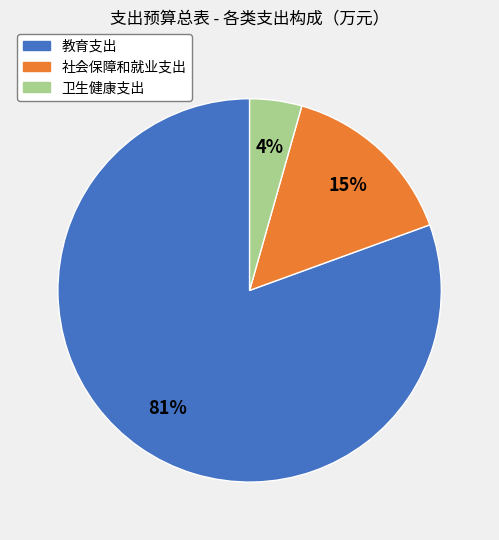

Is there any slice that represents more than half of the pie?

Yes